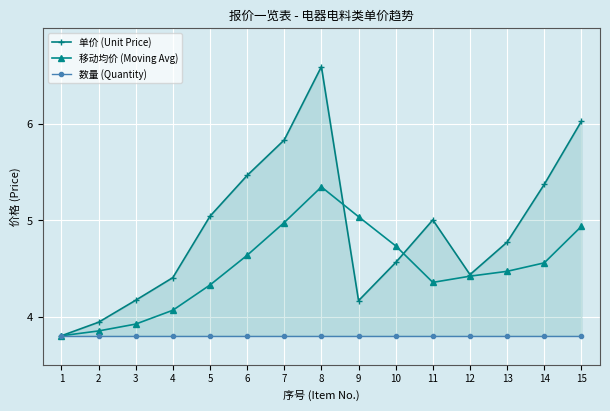

Which series has the largest total across all categories?

单价 (Unit Price)